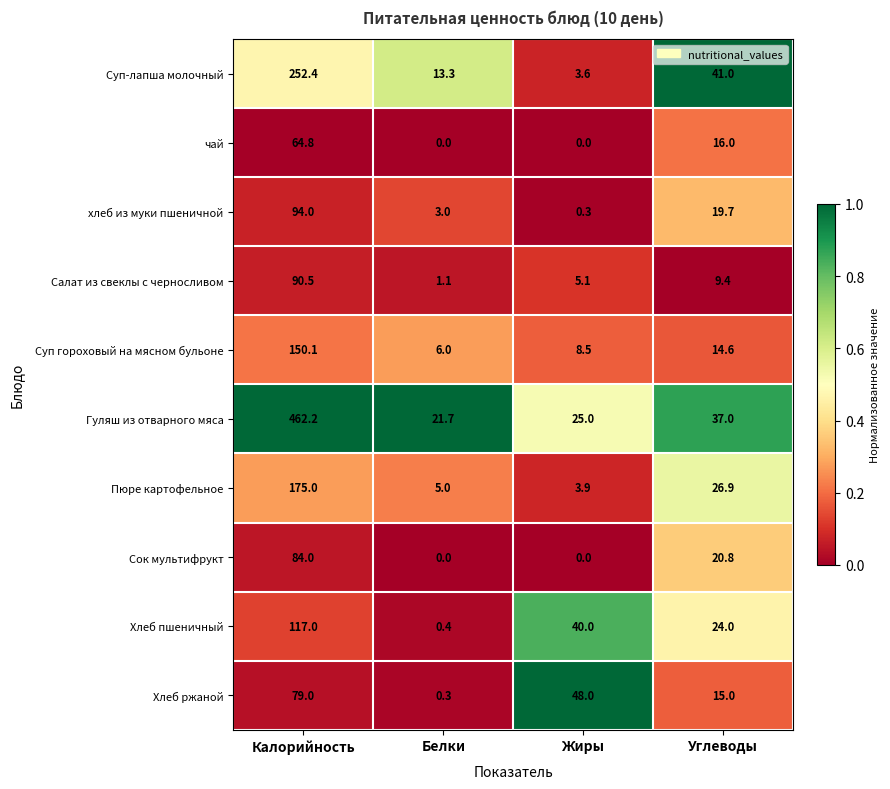

Count the Хлеб ржаной values in the range 15 to 79.

3